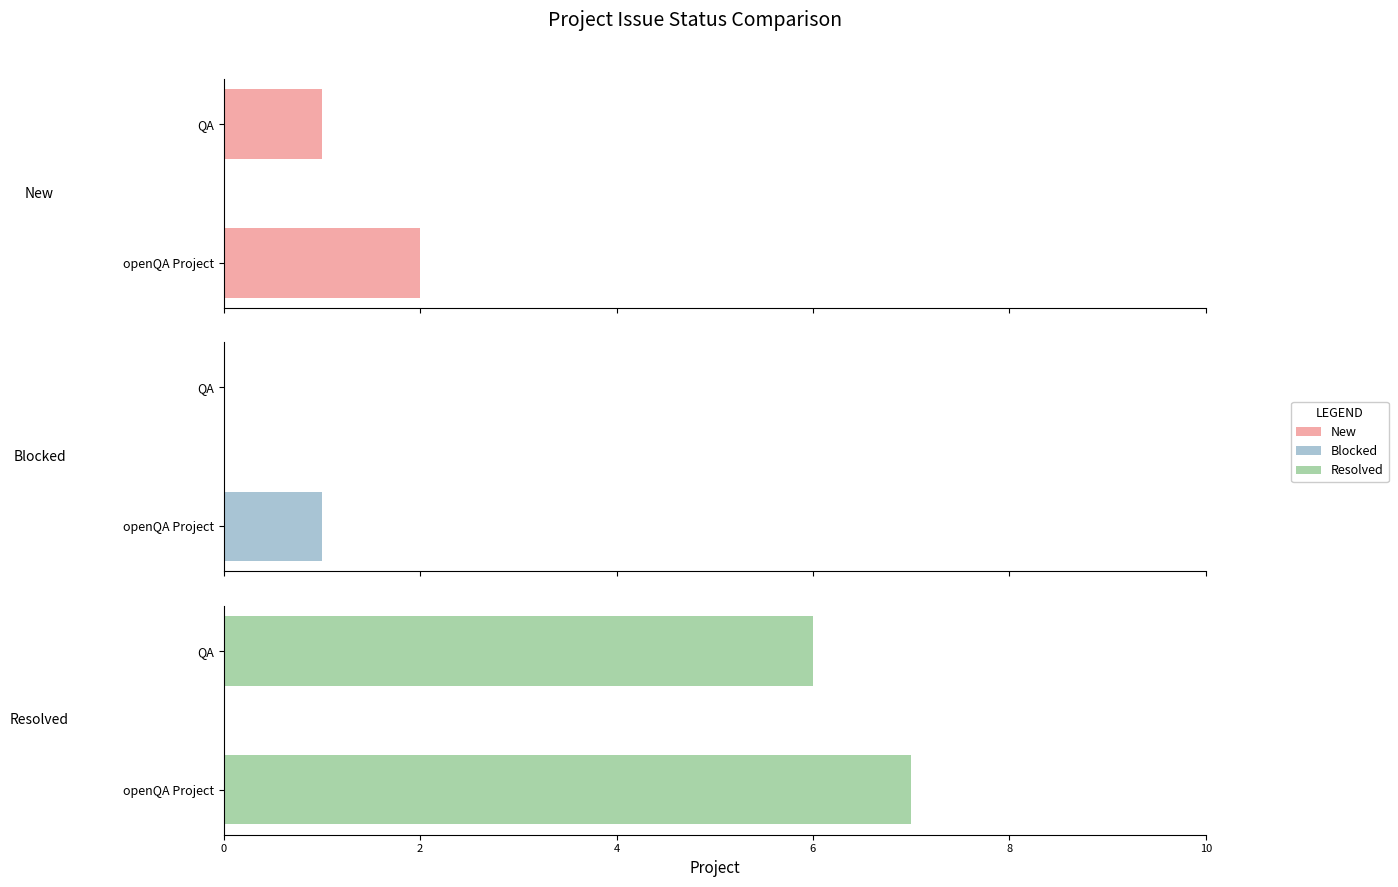

What is the value of the Blocked bar at the 1st from the left?

1